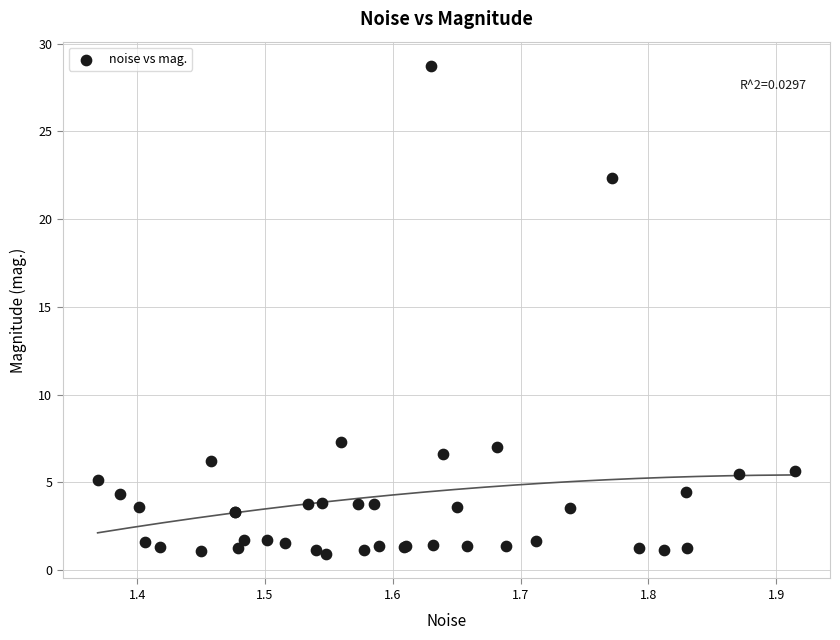

What Y value in the scatter plot is closest to 14?

7.3